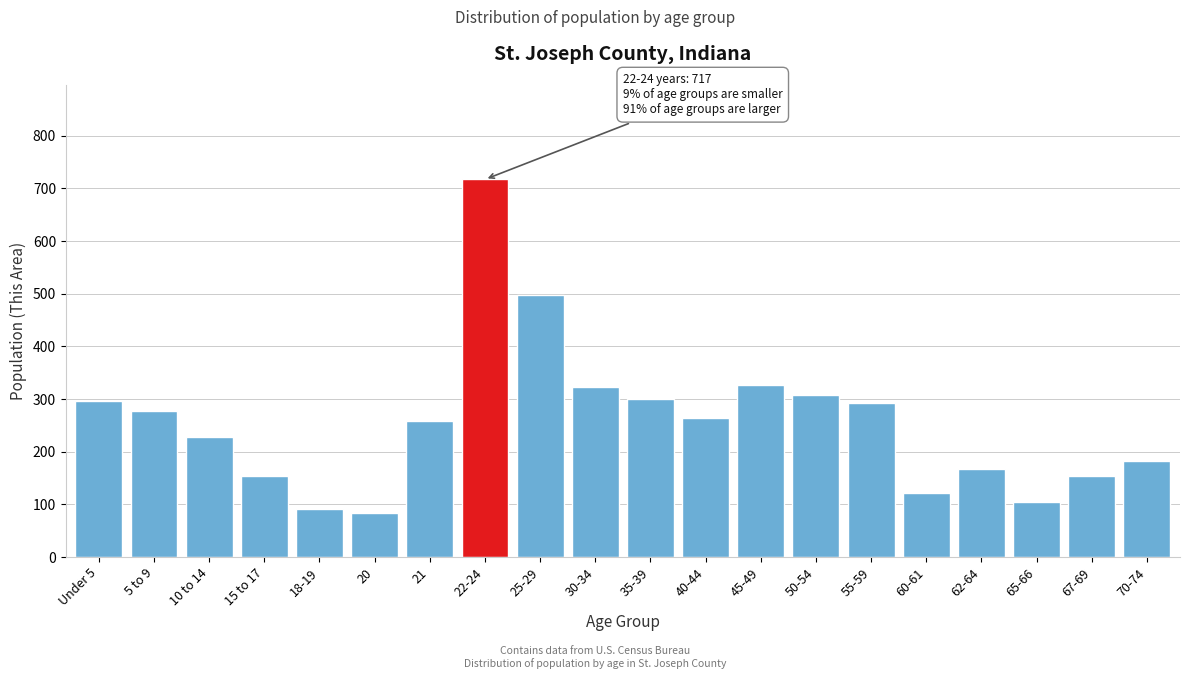

Which label corresponds to the largest value in the chart?

22-24